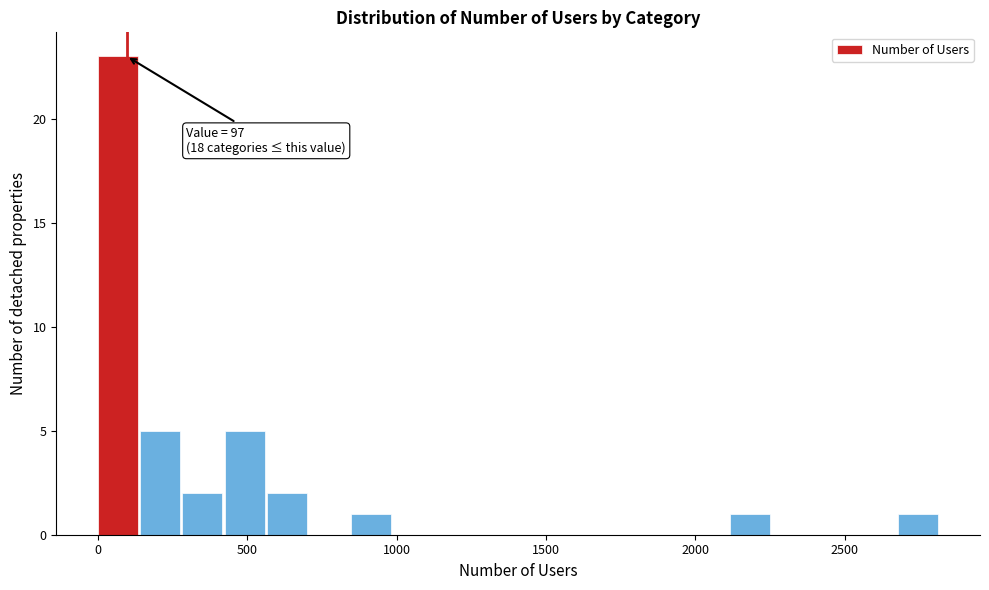

Read against the x-axis, roughly where is the centre of the tallest bar?

50